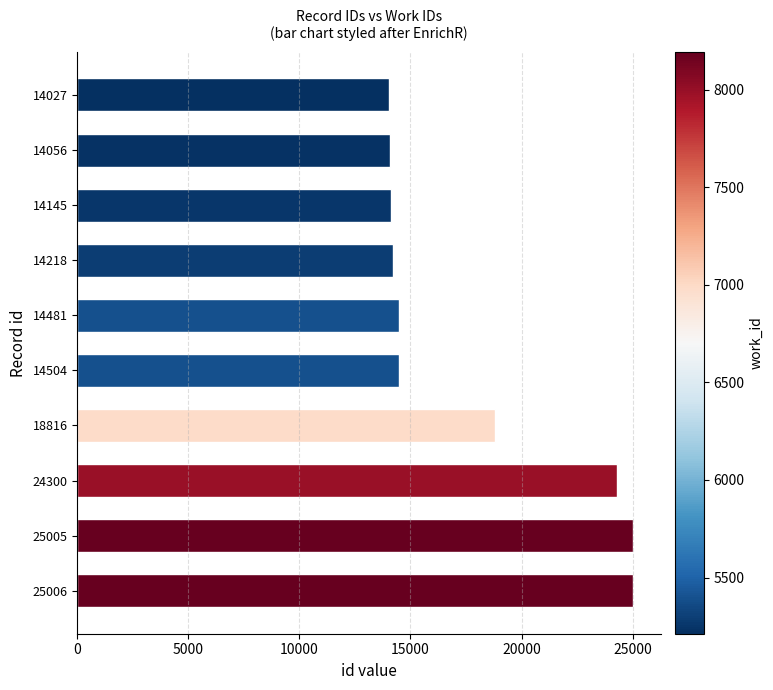

What is the difference between the maximum and minimum values?

10979